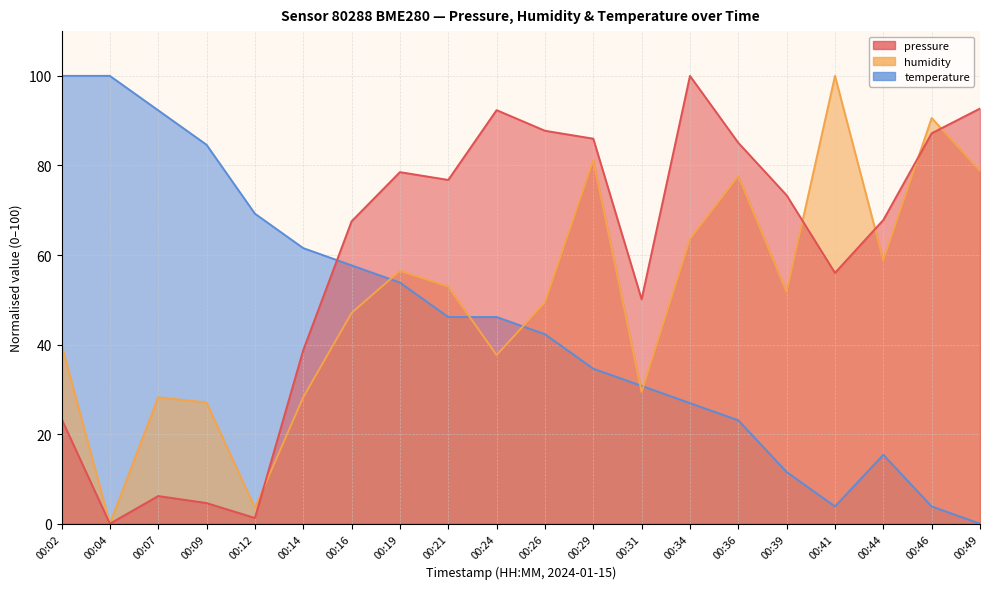

Between which two adjacent categories do pressure and temperature first intersect?

00:14 and 00:16